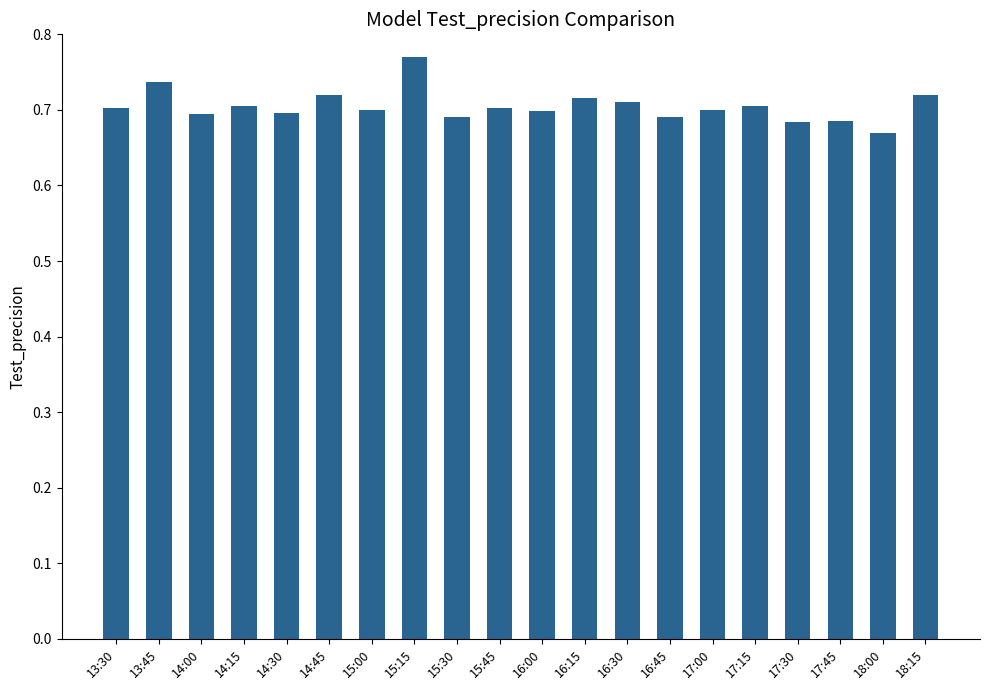

True or false: the data shows 0.7 at 17:30.

True